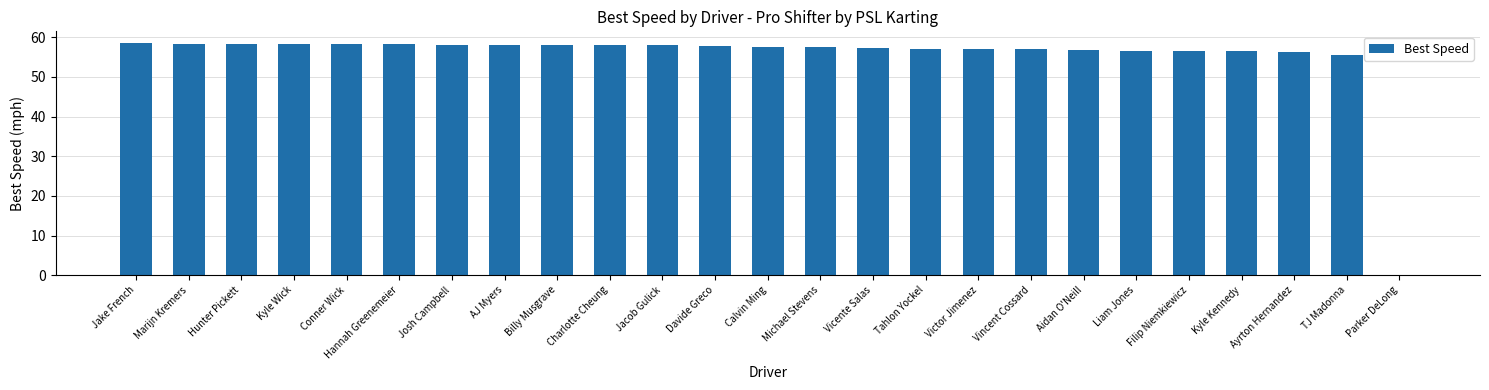

Read the value at Kyle Kennedy.

56.4